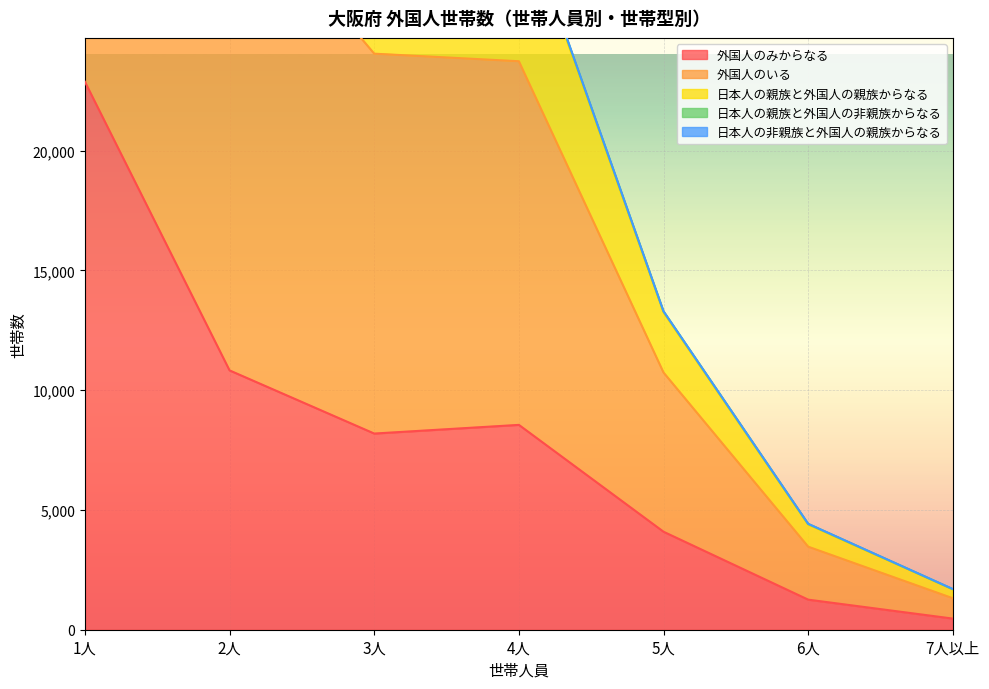

Does the chart display data point markers on the line(s)?

No